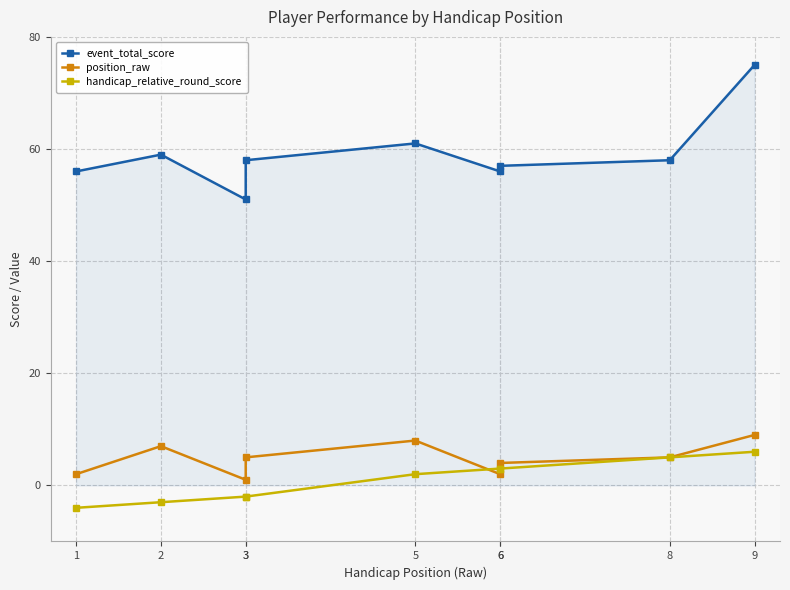

Which series has the widest spread of values?

event_total_score